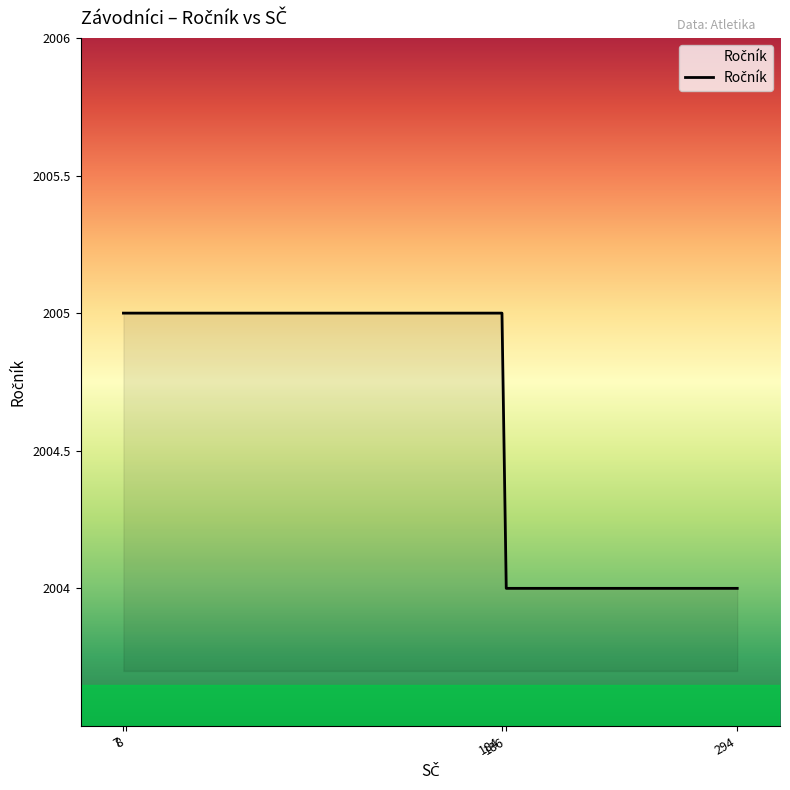

Does the chart display data point markers on the line(s)?

No